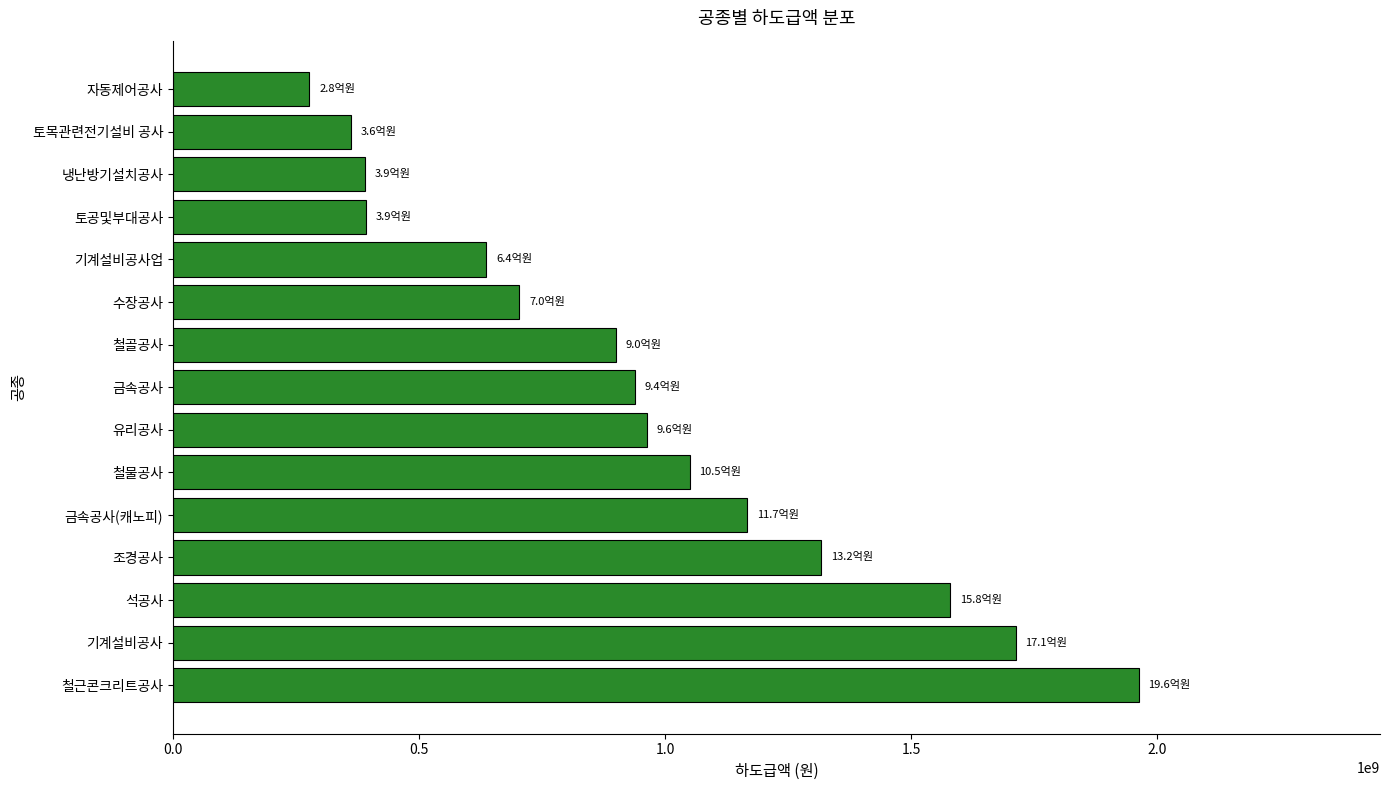

The value at 수장공사 is 704000000. True or false?

True